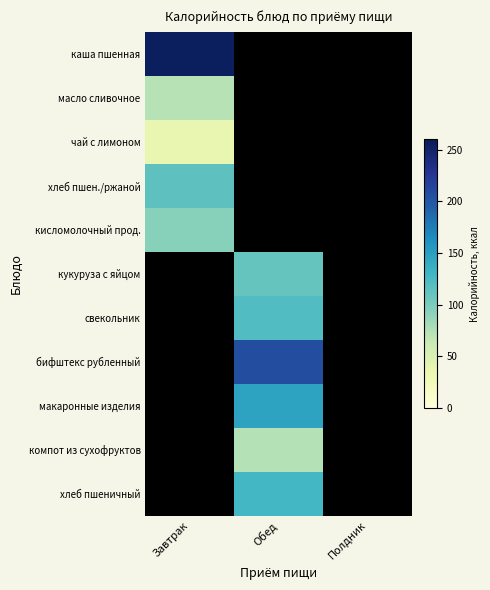

Count the number of categories in the chart.

3